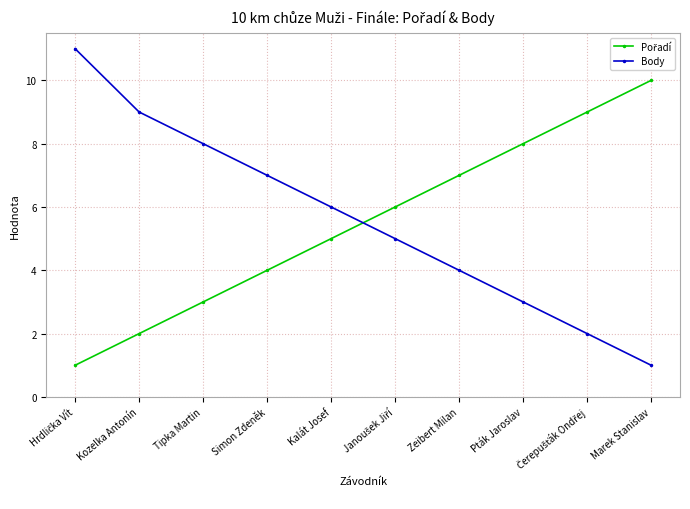

What is the label of the 10th point from the left?

Marek Stanislav